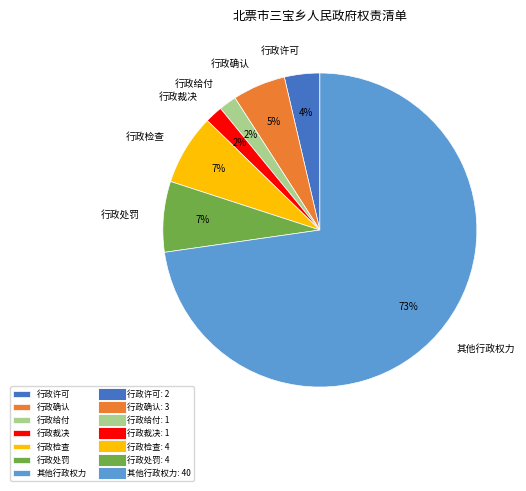

Count the number of slices in the pie.

7